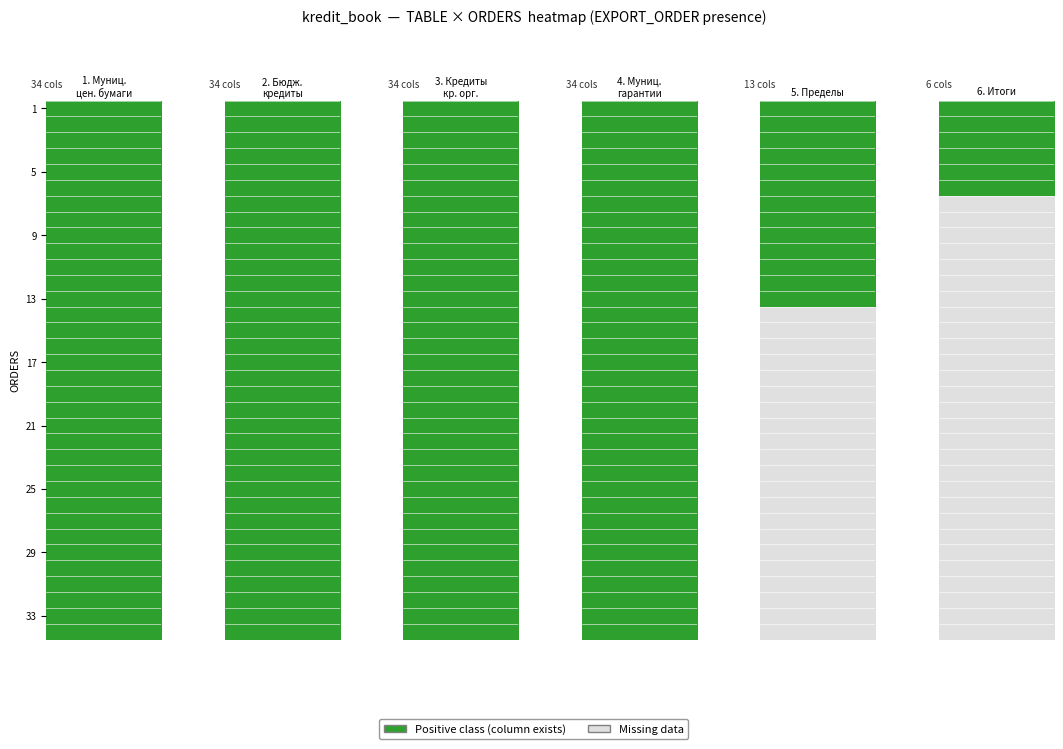

At 25, list the series in order from smallest to largest.

1, 2, 3, 4, 5, 6